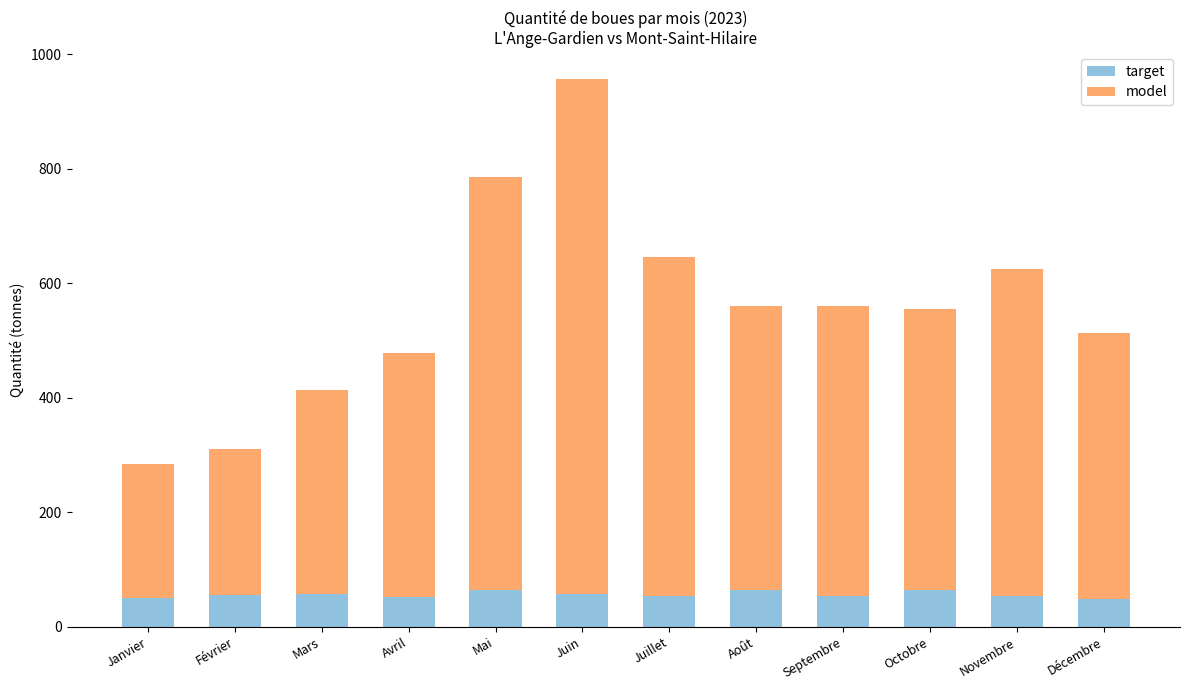

What is the total value across all series at Avril?

479.1